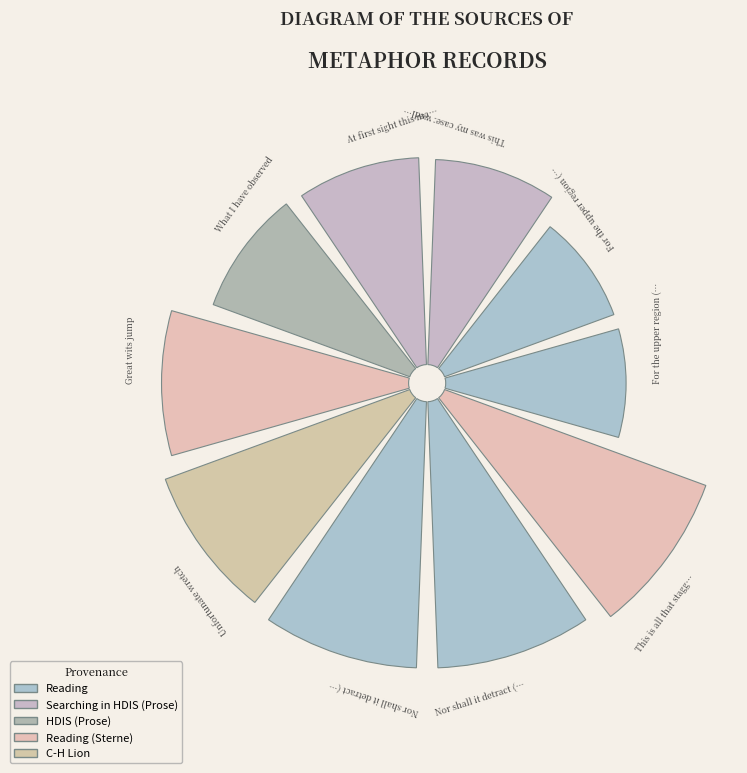

Rank the categories by value from lowest to highest.

For the upper region (1), For the upper region (2), This was my case: wedlock, At first sight this may, What I have observed, Great wits jump, Unfortunate wretch, Nor shall it detract (1), Nor shall it detract (2), This is all that stagger'd